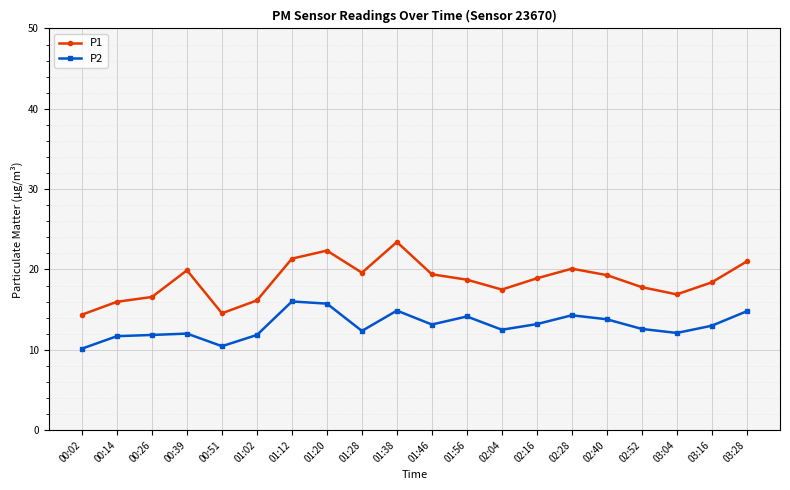

What is the highest value of the P1 series?

23.4